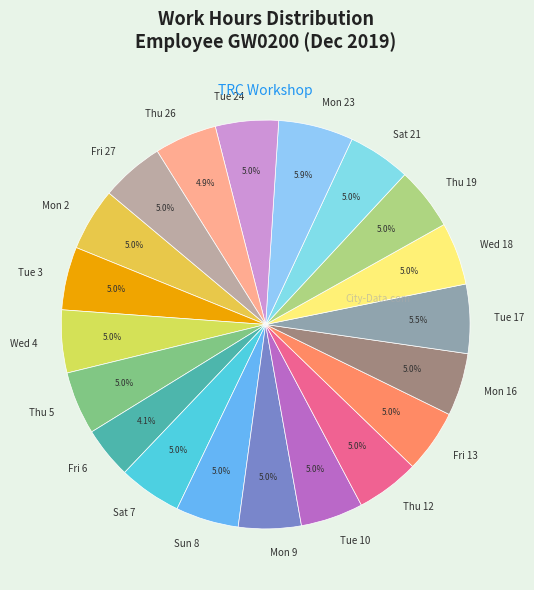

Is it true that Fri 27 is 5% of the pie?

True